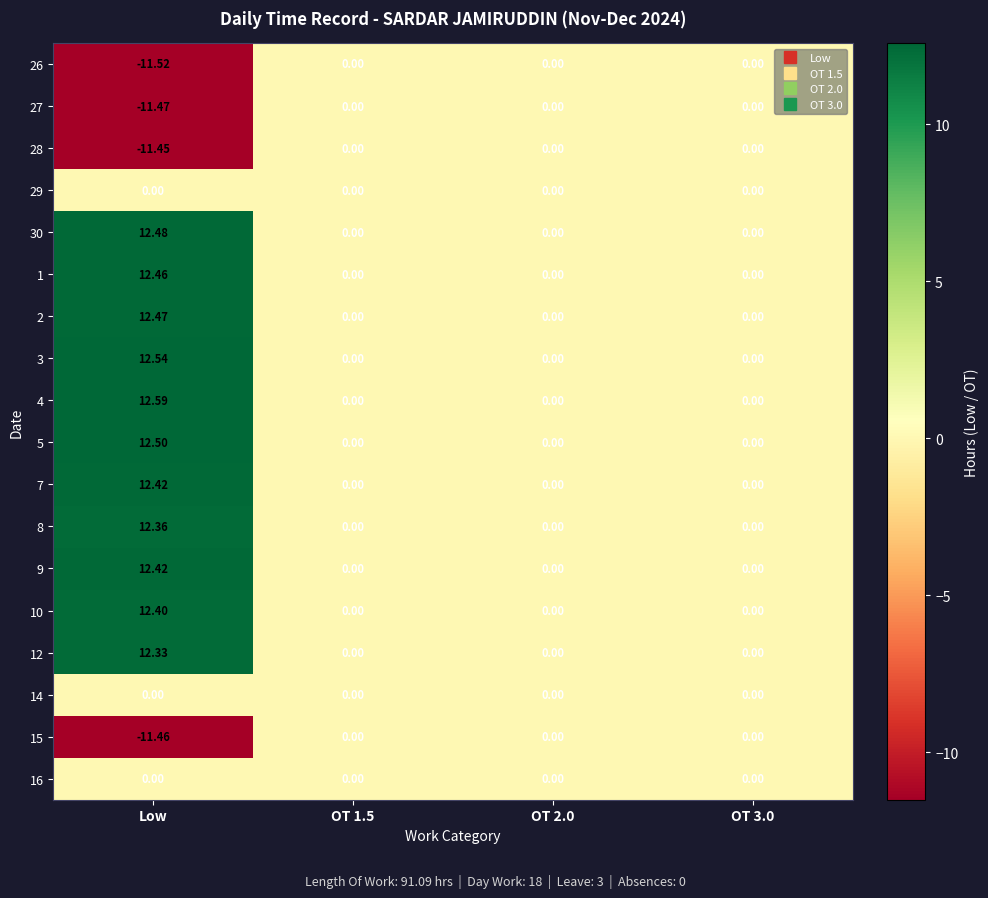

Which series has the widest spread of values?

4